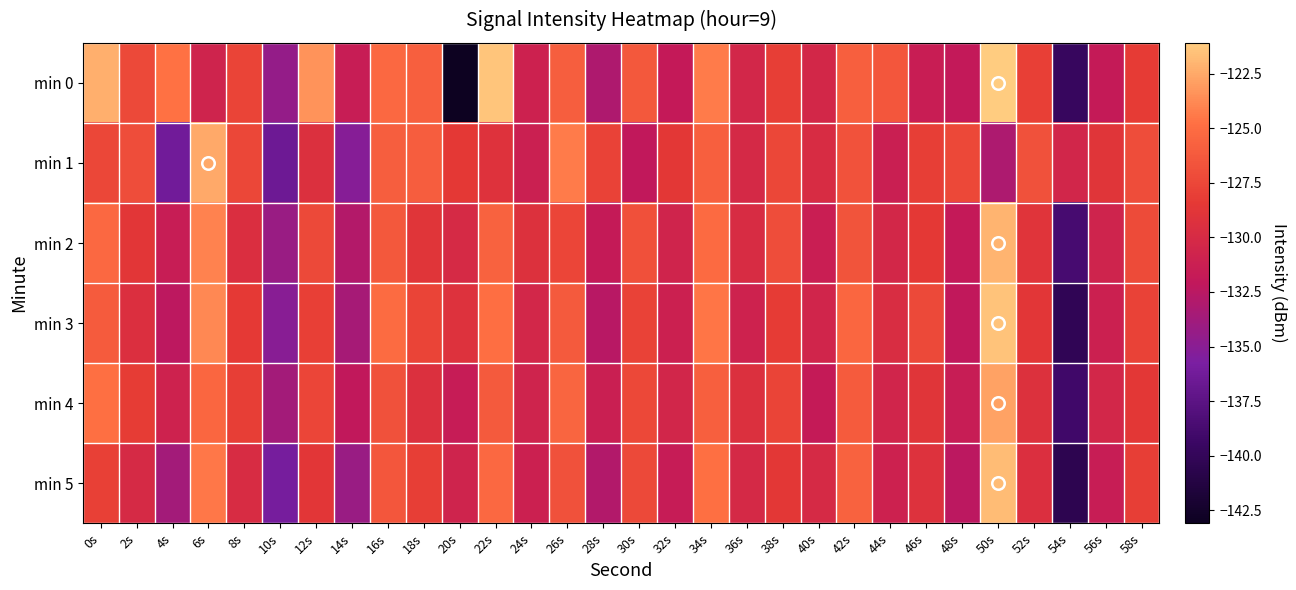

Reading right to left, extract all data points from this chart.

min 0: 58s=-128.3	56s=-131.8	54s=-139.7	52s=-128.0	50s=-121.1	48s=-132.0	46s=-131.5	44s=-126.4	42s=-125.9	40s=-130.4	38s=-128.1	36s=-130.5	34s=-124.3	32s=-131.9	30s=-126.4	28s=-133.1	26s=-126.0	24s=-131.0	22s=-121.4	20s=-143.1	18s=-125.9	16s=-125.2	14s=-131.6	12s=-123.4	10s=-134.4	8s=-127.6	6s=-130.8	4s=-124.8	2s=-127.3	0s=-122.2
min 1: 58s=-127.1	56s=-128.9	54s=-130.5	52s=-126.8	50s=-133.2	48s=-127.4	46s=-128.1	44s=-131.3	42s=-126.7	40s=-129.8	38s=-127.5	36s=-130.2	34s=-125.9	32s=-128.6	30s=-132.1	28s=-127.8	26s=-124.3	24s=-131.2	22s=-129.1	20s=-128.5	18s=-126.1	16s=-126.0	14s=-135.2	12s=-129.4	10s=-136.5	8s=-127.5	6s=-122.6	4s=-136.3	2s=-127.1	0s=-127.5
min 2: 58s=-127.2	56s=-130.8	54s=-138.7	52s=-129.0	50s=-122.1	48s=-131.9	46s=-128.5	44s=-130.3	42s=-126.6	40s=-131.4	38s=-127.1	36s=-129.8	34s=-125.2	32s=-130.7	30s=-126.9	28s=-131.8	26s=-127.6	24s=-129.3	22s=-125.7	20s=-130.1	18s=-128.9	16s=-126.4	14s=-132.8	12s=-127.3	10s=-134.2	8s=-129.6	6s=-124.1	4s=-131.5	2s=-128.7	0s=-125.3
min 3: 58s=-127.8	56s=-131.1	54s=-140.2	52s=-128.7	50s=-121.5	48s=-132.1	46s=-127.3	44s=-129.7	42s=-125.4	40s=-130.6	38s=-128.3	36s=-130.9	34s=-124.6	32s=-131.1	30s=-127.8	28s=-132.6	26s=-126.2	24s=-130.4	22s=-124.9	20s=-129.2	18s=-127.7	16s=-125.1	14s=-133.5	12s=-128.0	10s=-135.1	8s=-128.4	6s=-123.8	4s=-132.3	2s=-129.5	0s=-126.1
min 4: 58s=-128.6	56s=-130.4	54s=-139.1	52s=-129.3	50s=-122.8	48s=-131.5	46s=-128.9	44s=-130.6	42s=-126.1	40s=-131.8	38s=-127.7	36s=-129.4	34s=-125.9	32s=-130.5	30s=-127.4	28s=-131.3	26s=-125.5	24s=-130.8	22s=-126.2	20s=-131.6	18s=-129.4	16s=-126.8	14s=-132.1	12s=-127.6	10s=-133.7	8s=-128.1	6s=-125.4	4s=-130.9	2s=-128.2	0s=-124.8
min 5: 58s=-128.1	56s=-131.5	54s=-140.5	52s=-129.5	50s=-121.7	48s=-132.4	46s=-129.2	44s=-131.0	42s=-125.7	40s=-130.1	38s=-128.6	36s=-130.2	34s=-124.8	32s=-131.6	30s=-127.3	28s=-132.9	26s=-126.8	24s=-131.1	22s=-125.3	20s=-130.8	18s=-128.1	16s=-126.5	14s=-134.2	12s=-128.7	10s=-136.0	8s=-129.8	6s=-124.5	4s=-133.7	2s=-130.1	0s=-127.9